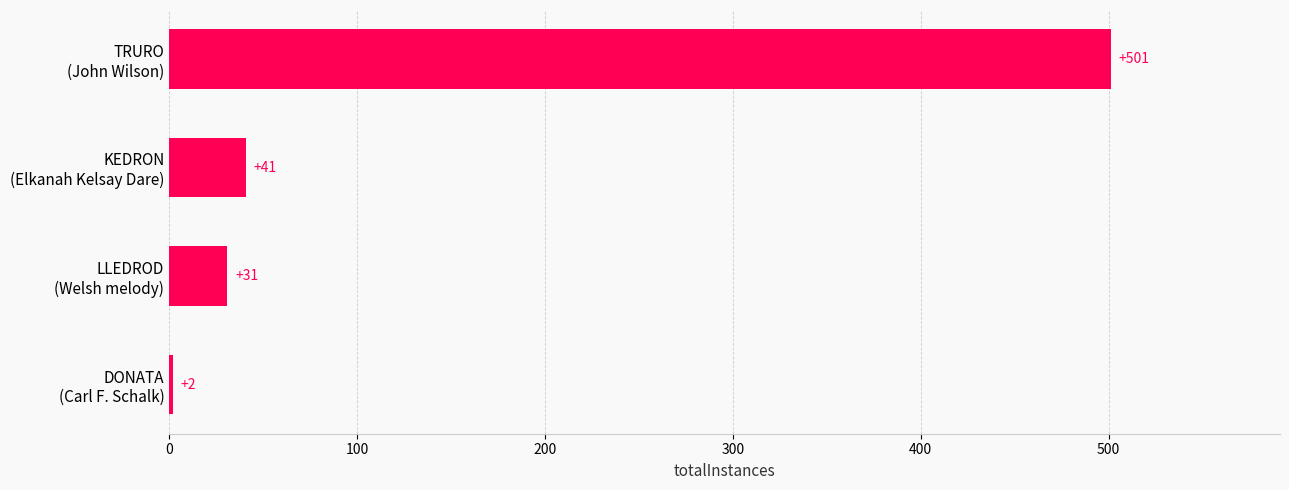

Rank the categories by value from highest to lowest.

TRURO
(John Wilson), KEDRON
(Elkanah Kelsay Dare), LLEDROD
(Welsh melody), DONATA
(Carl F. Schalk)